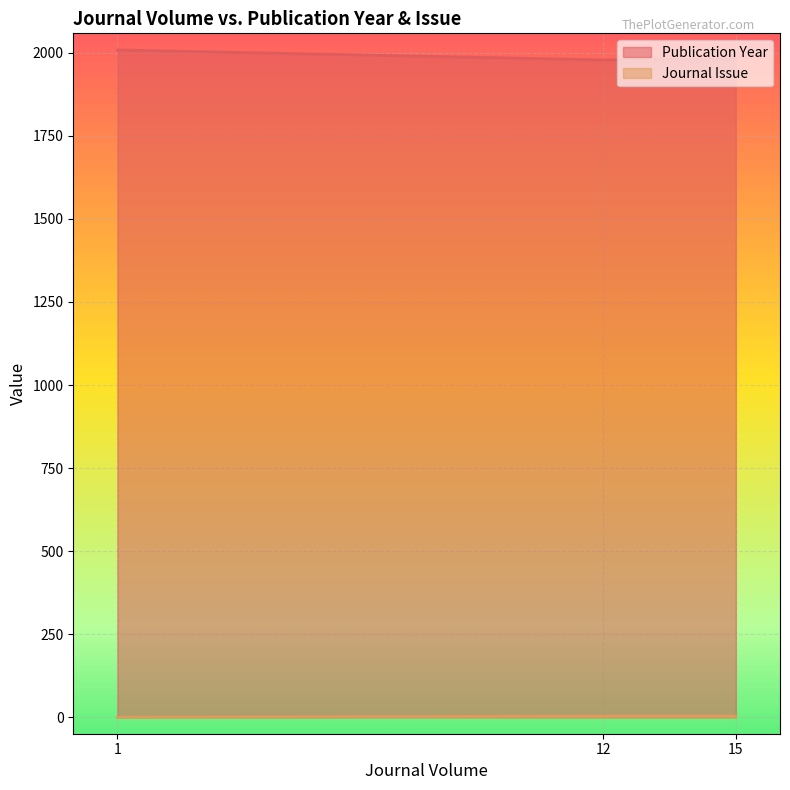

Does the chart display data point markers on the line(s)?

No